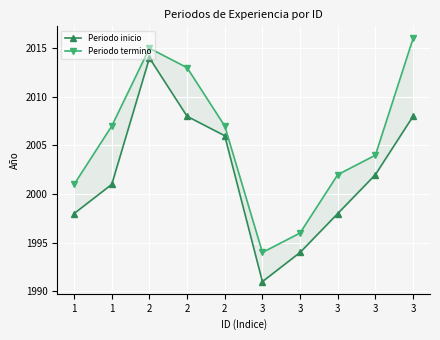

Reading left to right, transcribe all the data shown in this chart.

Periodo inicio: 1=1998	1=2001	2=2014	2=2008	2=2006	3=1991	3=1994	3=1998	3=2002	3=2008
Periodo termino: 1=2001	1=2007	2=2015	2=2013	2=2007	3=1994	3=1996	3=2002	3=2004	3=2016